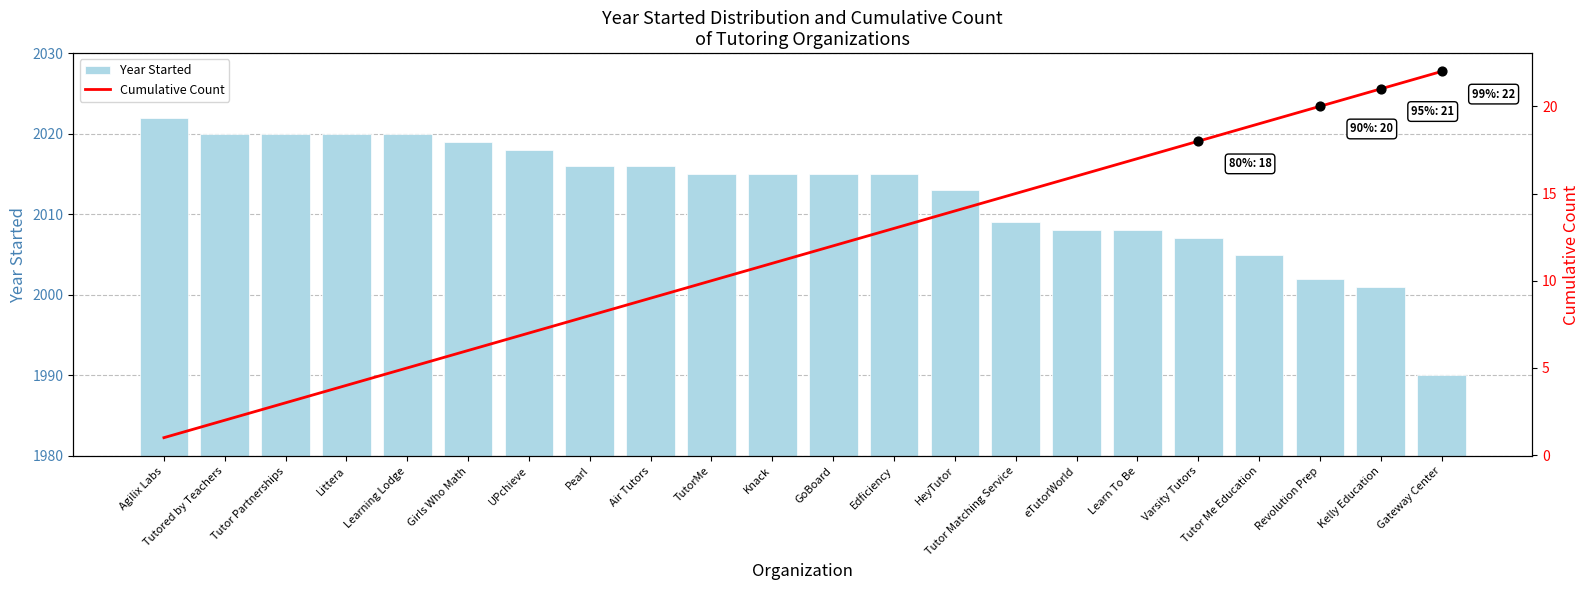

What are all the series names shown in the legend?

Year Started, Cumulative Count